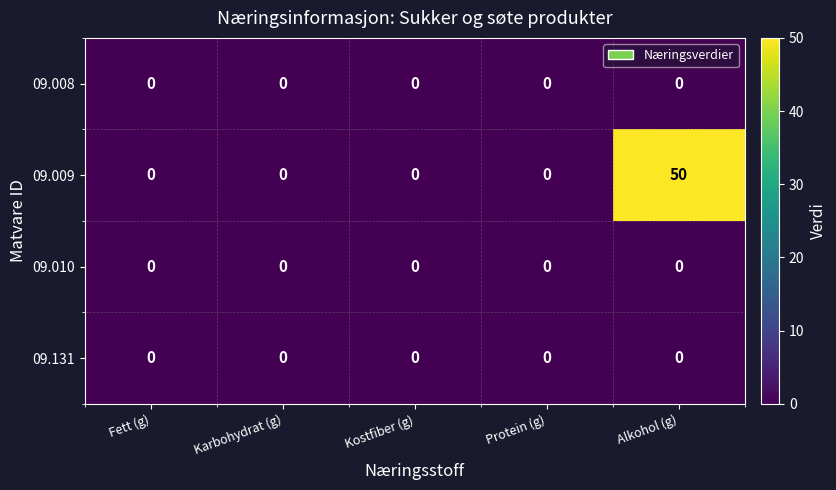

Reading left to right, extract all data points from this chart.

09.008: 0	0	0	0	0
09.009: 0	0	0	0	50
09.010: 0	0	0	0	0
09.131: 0	0	0	0	0